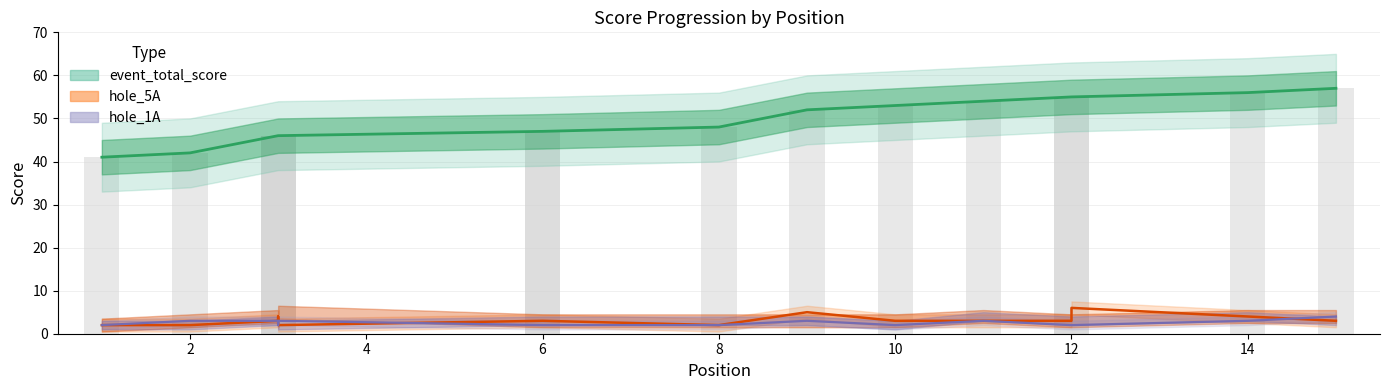

Which category has the lowest value across all series?

1